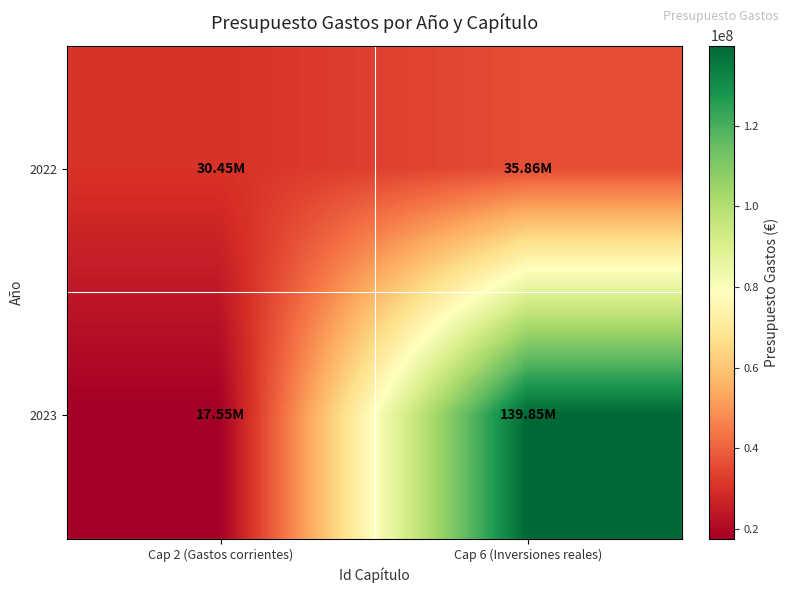

Reading left to right, transcribe all the data shown in this chart.

2022: Cap 2 (Gastos corrientes)=30451450	Cap 6 (Inversiones reales)=35858550
2023: Cap 2 (Gastos corrientes)=17550240	Cap 6 (Inversiones reales)=139849760